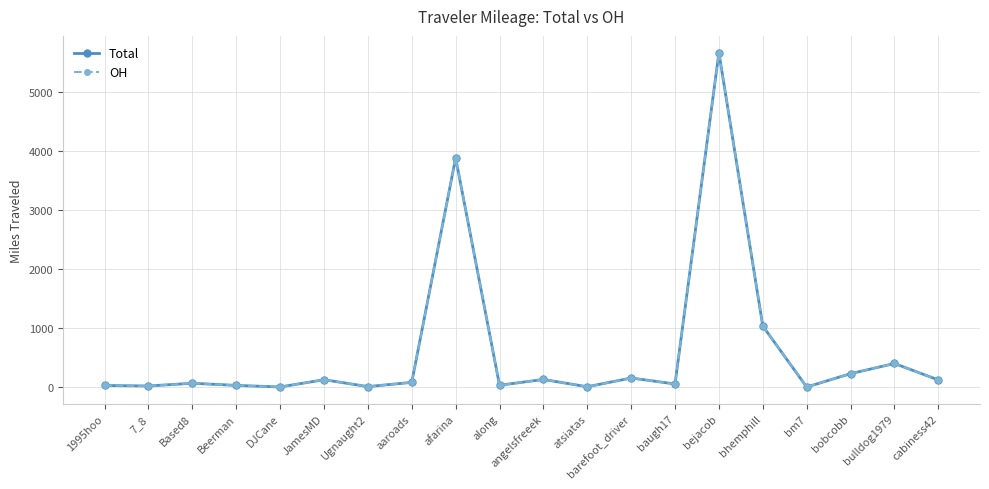

What are all the series names shown in the legend?

Total, OH